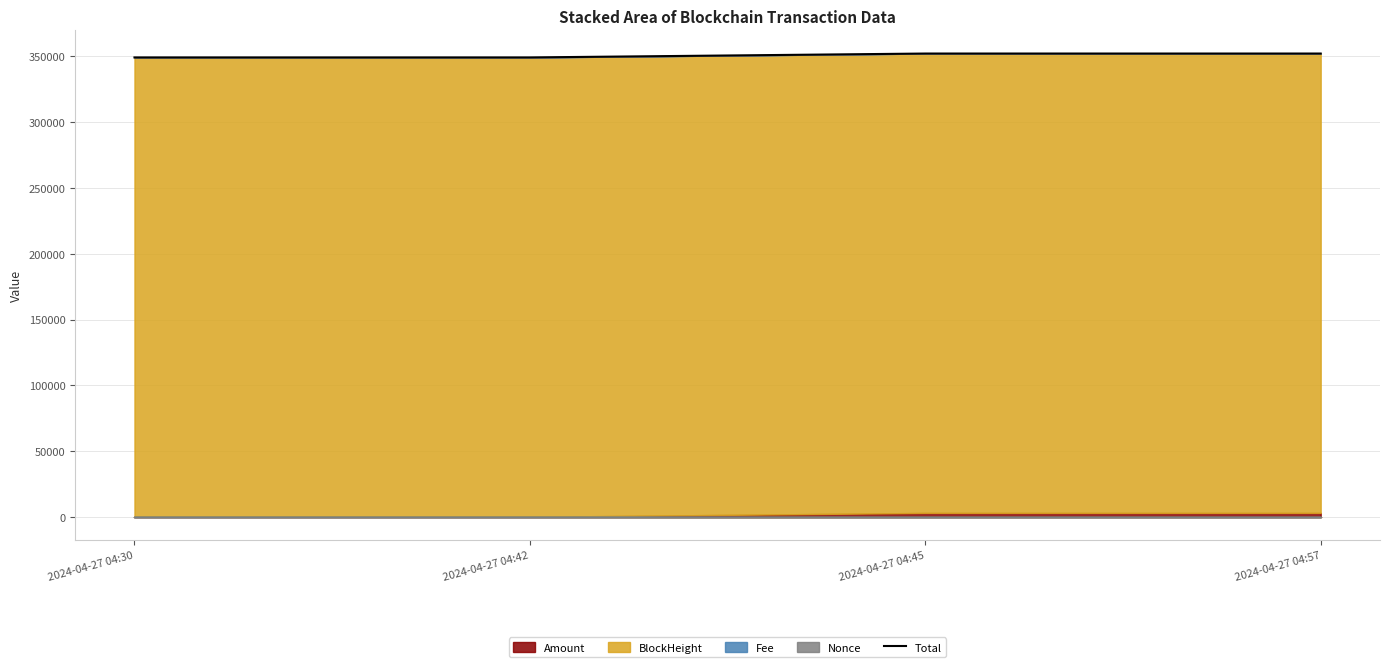

What is the value of the 4th point from the left?

352190.0